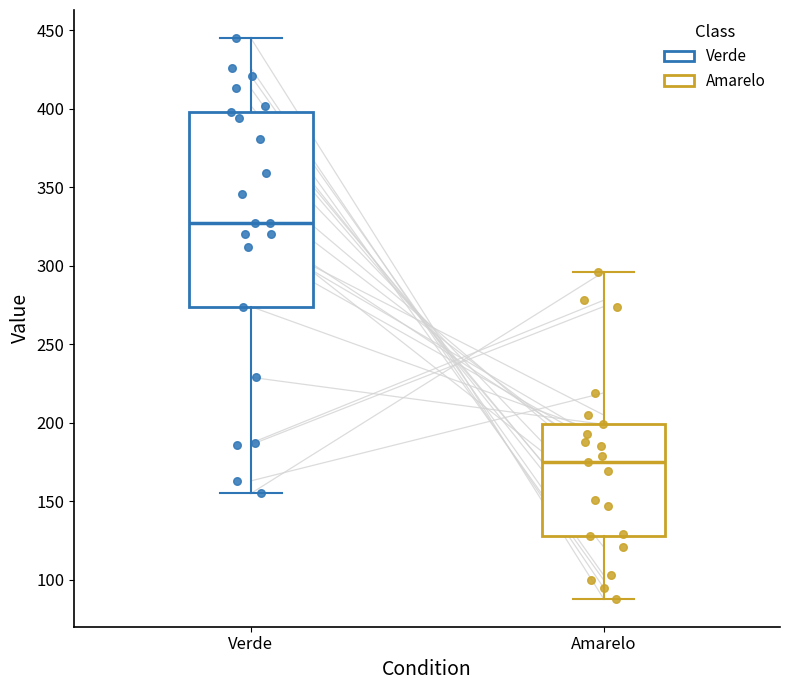

Which box is the tallest, from its lower edge to its upper edge?

Verde